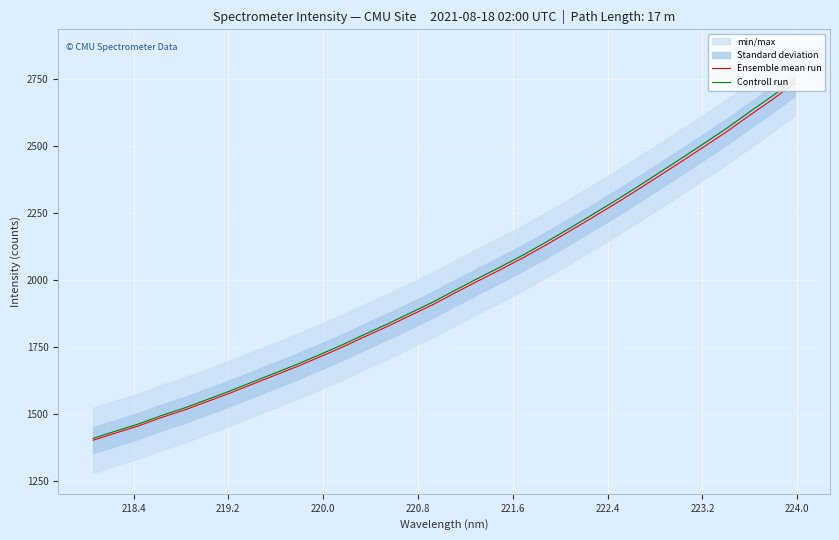

What is the difference between the maximum and minimum values in the Controll run series?

1339.8